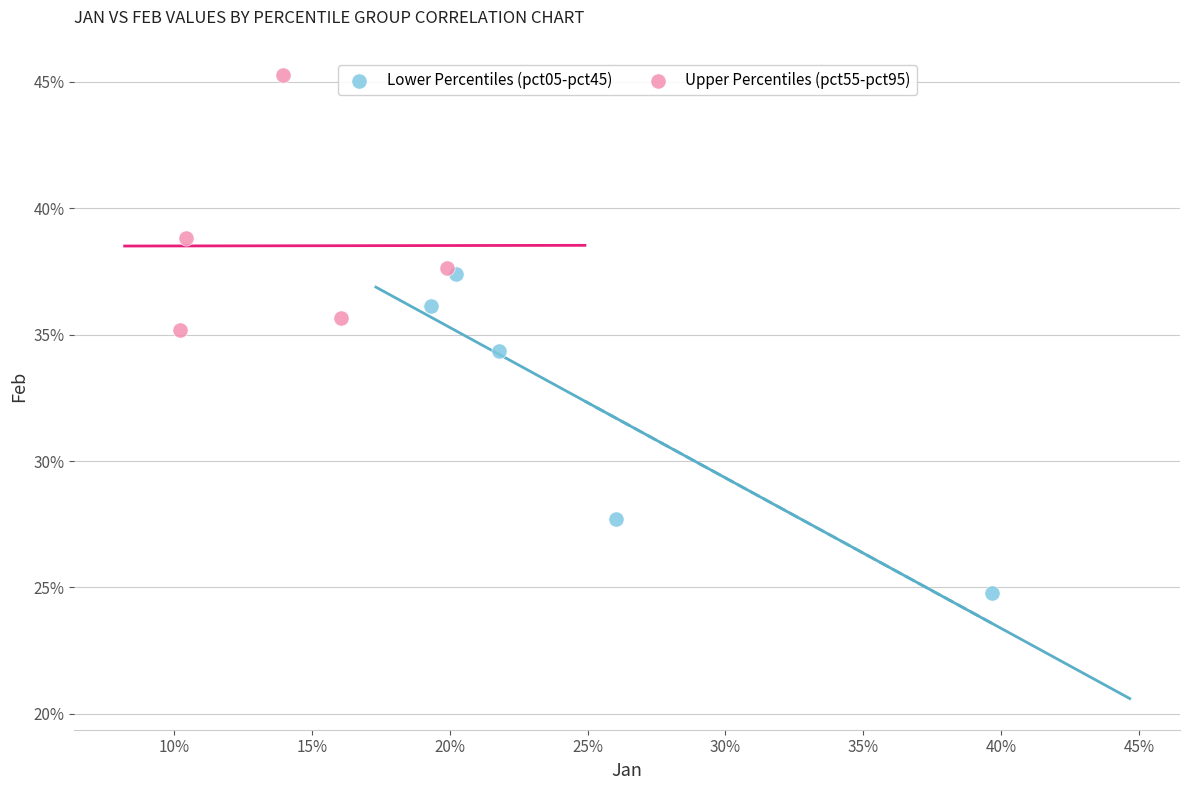

What are all the series names shown in the legend?

Lower Percentiles (pct05-pct45), Upper Percentiles (pct55-pct95)